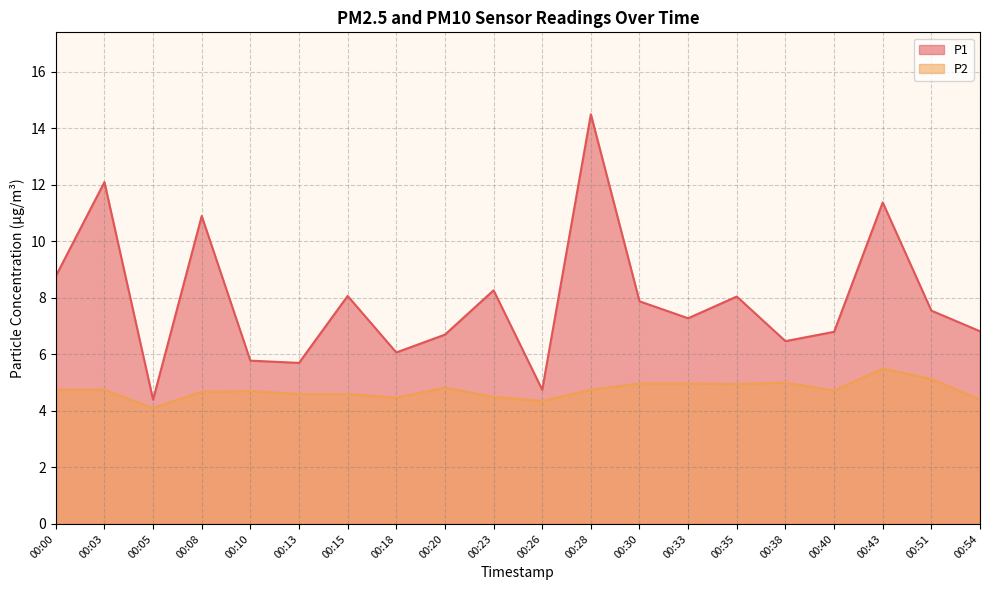

Reading right to left, list all the values displayed in this chart.

P1: 00:54=6.8	00:51=7.5	00:43=11.4	00:40=6.8	00:38=6.5	00:35=8.1	00:33=7.3	00:30=7.9	00:28=14.5	00:26=4.8	00:23=8.3	00:20=6.7	00:18=6.1	00:15=8.1	00:13=5.7	00:10=5.8	00:08=10.9	00:05=4.4	00:03=12.1	00:00=8.8
P2: 00:54=4.4	00:51=5.1	00:43=5.5	00:40=4.7	00:38=5.0	00:35=5.0	00:33=5.0	00:30=5.0	00:28=4.8	00:26=4.3	00:23=4.5	00:20=4.8	00:18=4.5	00:15=4.6	00:13=4.6	00:10=4.7	00:08=4.7	00:05=4.1	00:03=4.8	00:00=4.8